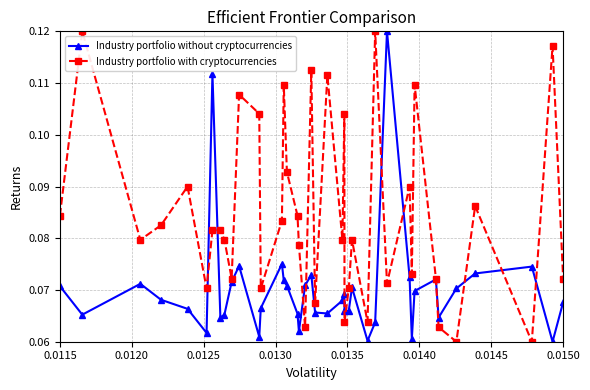

How many interior local peaks does the Industry portfolio without cryptocurrencies series have?

10